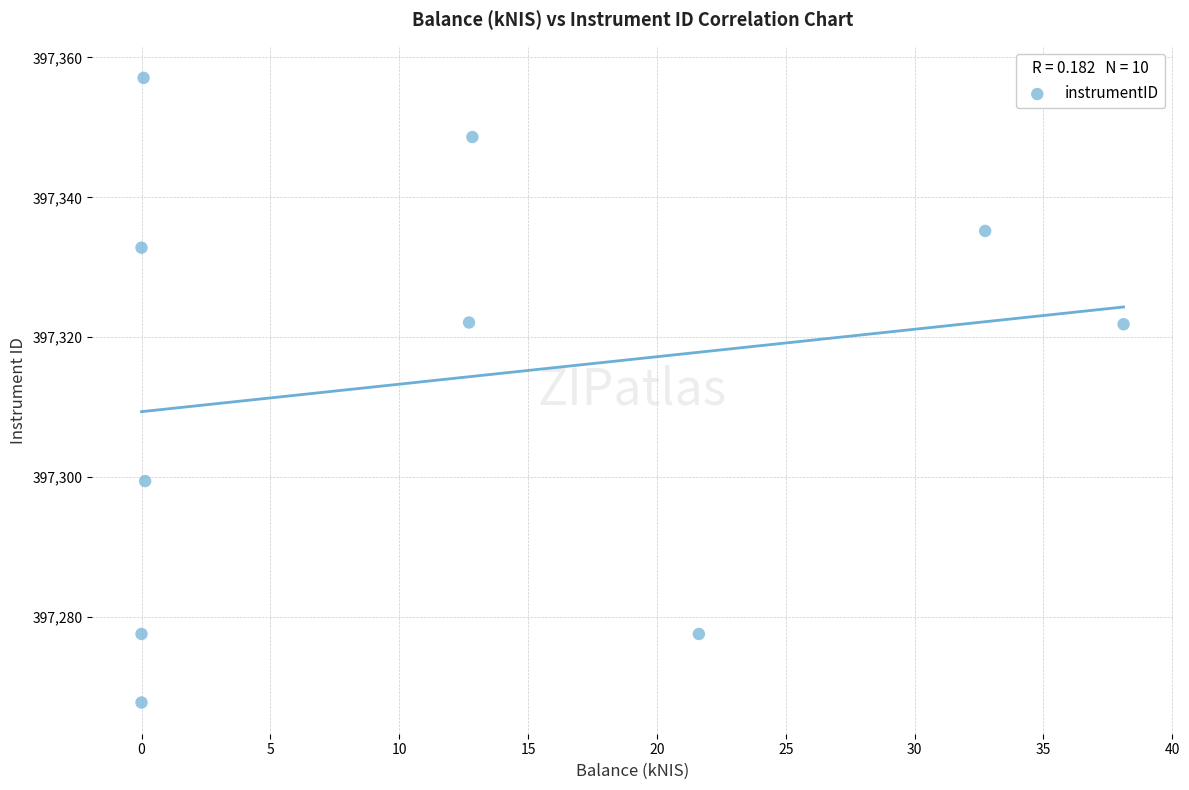

What is the range of X values (max minus min)?

38.1